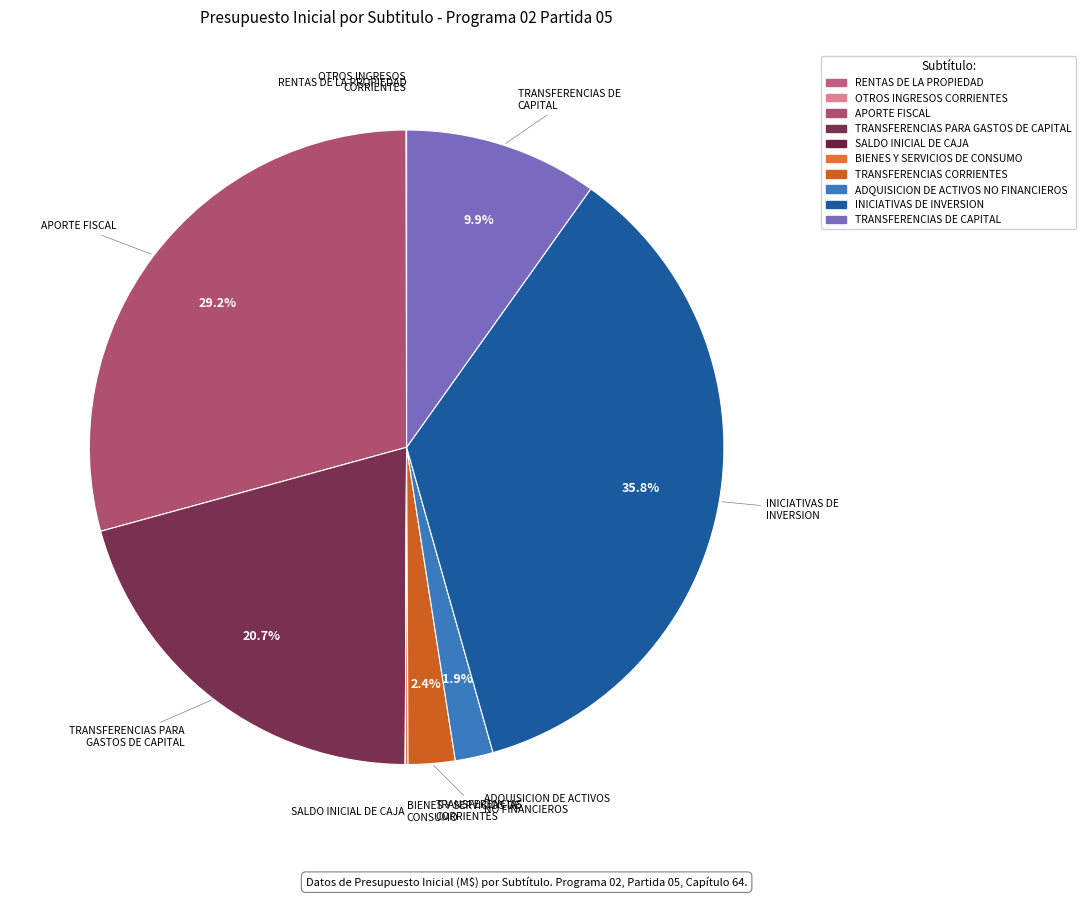

Which category has the biggest portion of the pie?

INICIATIVAS DE INVERSION